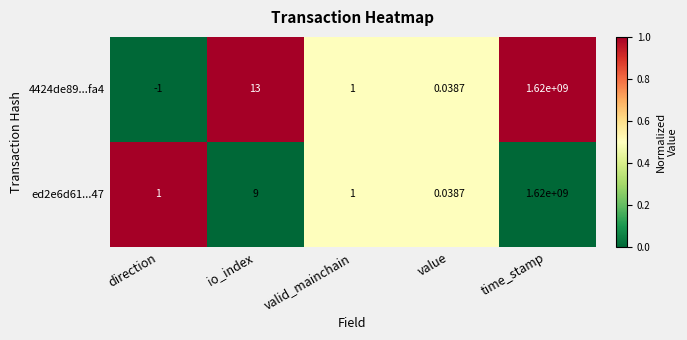

Count the number of categories in the chart.

5